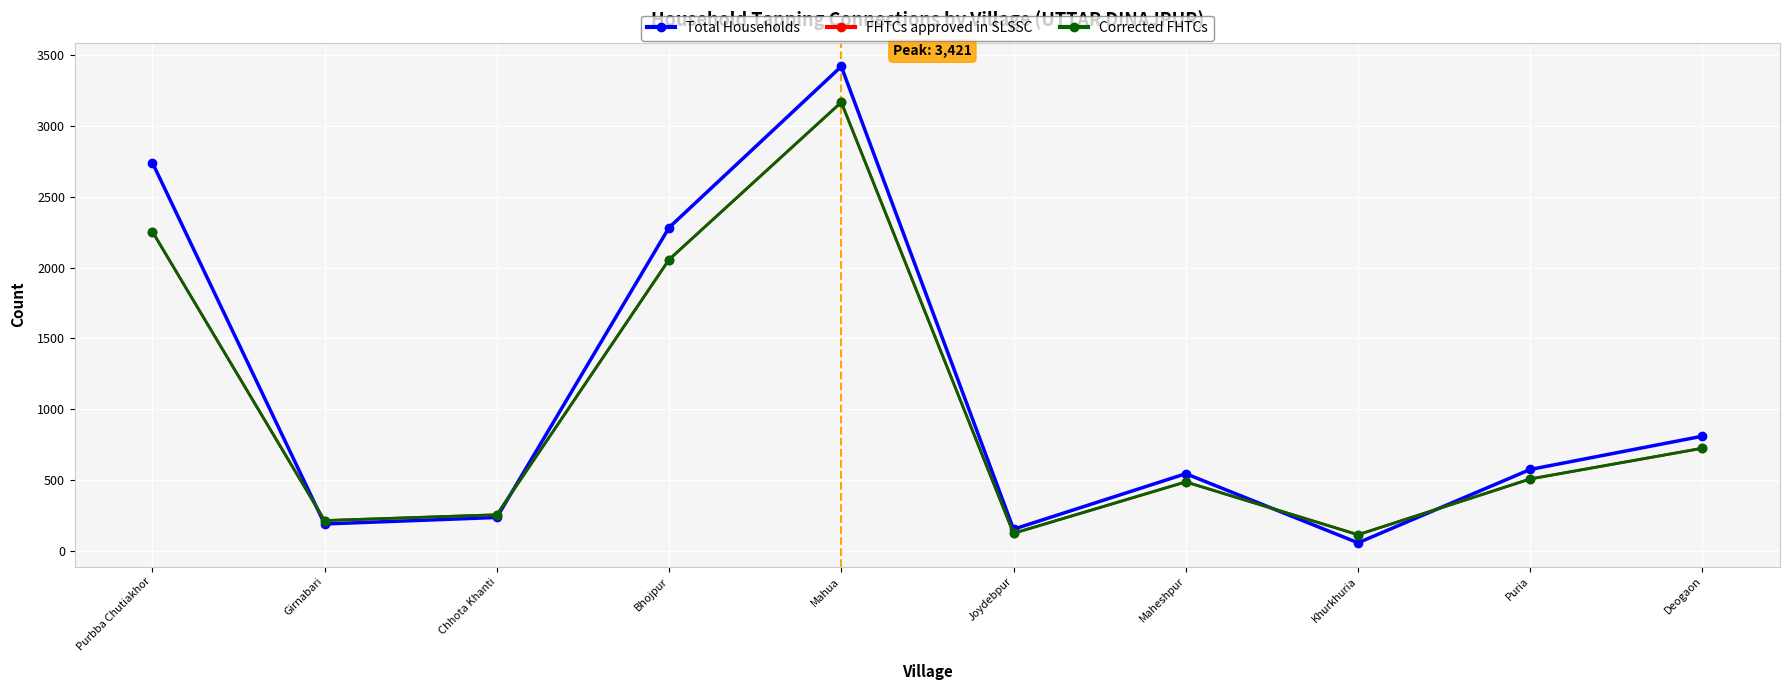

Reading left to right, extract all data points from this chart.

Total Households: Purbba Chutiakhor=2742	Girnabari=190	Chhota Khanti=236	Bhojpur=2283	Mahua=3421	Joydebpur=153	Maheshpur=545	Khurkhuria=57	Puria=575	Deogaon=810
FHTCs approved in SLSSC: Purbba Chutiakhor=2255	Girnabari=214	Chhota Khanti=255	Bhojpur=2057	Mahua=3168	Joydebpur=124	Maheshpur=487	Khurkhuria=114	Puria=508	Deogaon=725
Corrected FHTCs: Purbba Chutiakhor=2255	Girnabari=214	Chhota Khanti=255	Bhojpur=2057	Mahua=3168	Joydebpur=124	Maheshpur=487	Khurkhuria=114	Puria=508	Deogaon=725